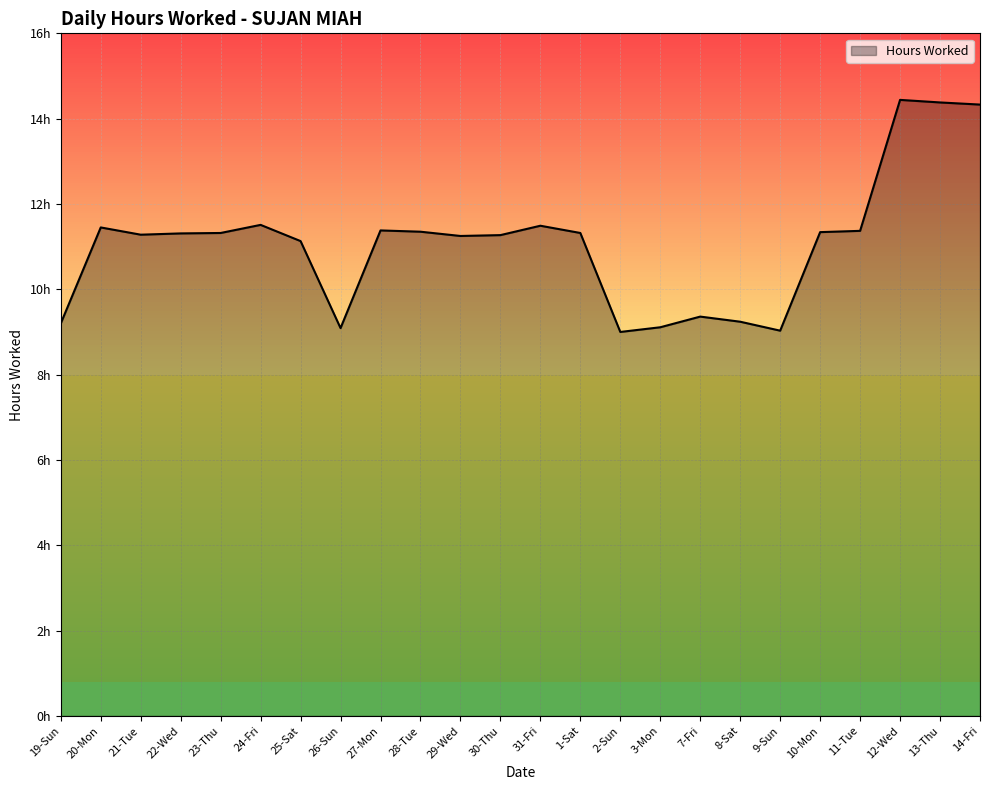

What position from the right is 30-Thu?

13